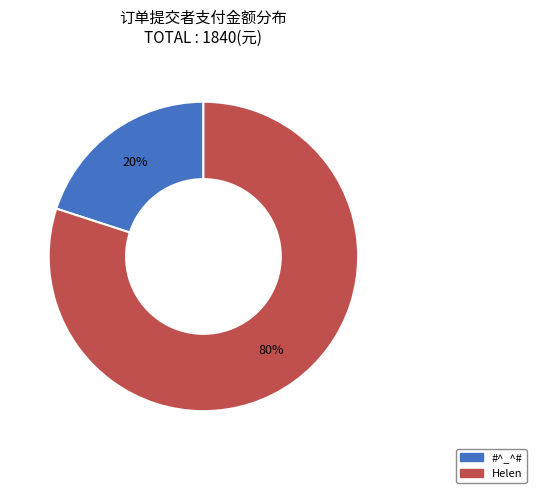

Does any single category account for the majority?

Yes